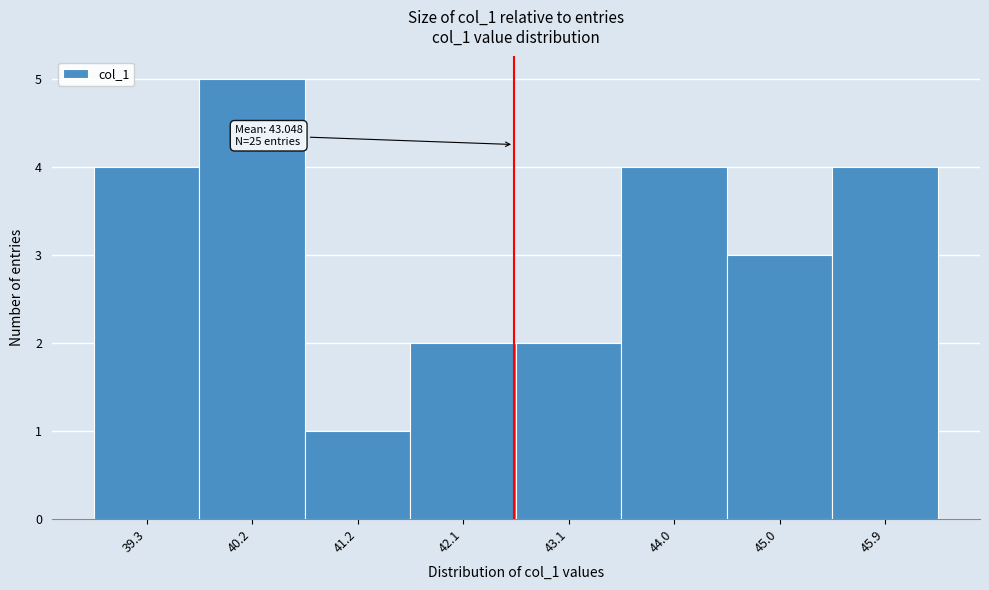

Reading right to left, extract all data points from this chart.

4	3	4	2	2	1	5	4